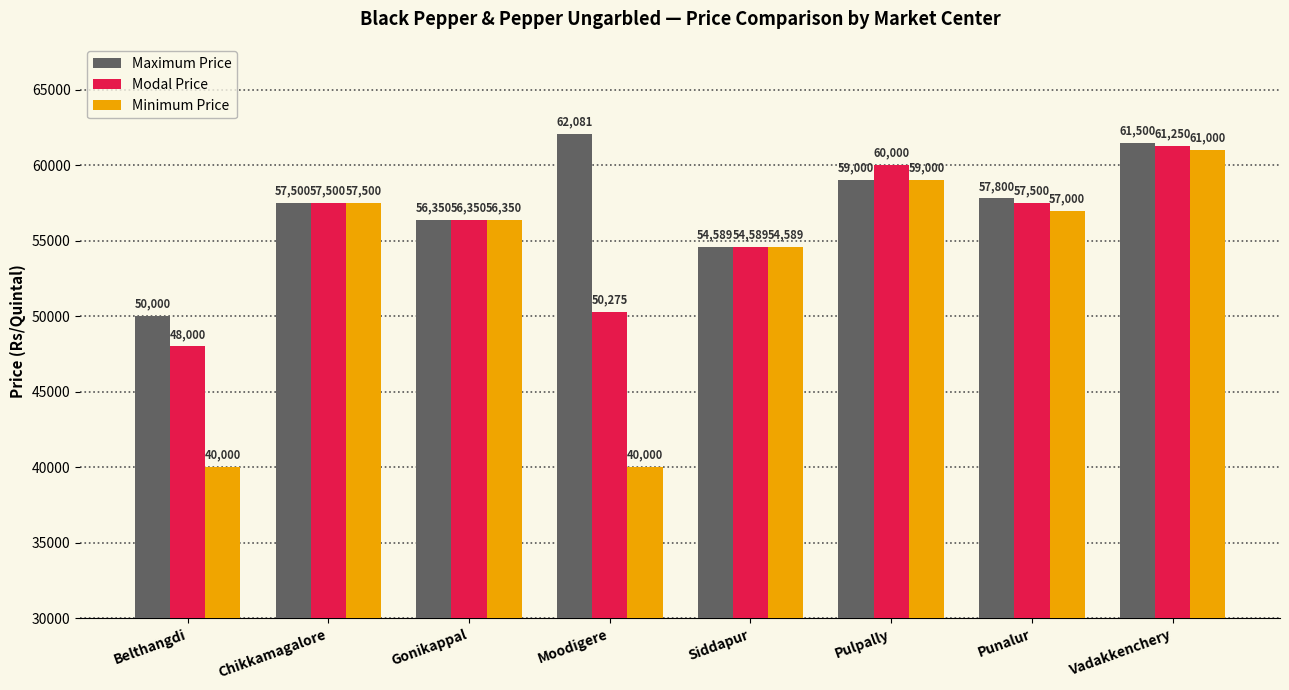

Which series has the largest total across all categories?

Maximum Price